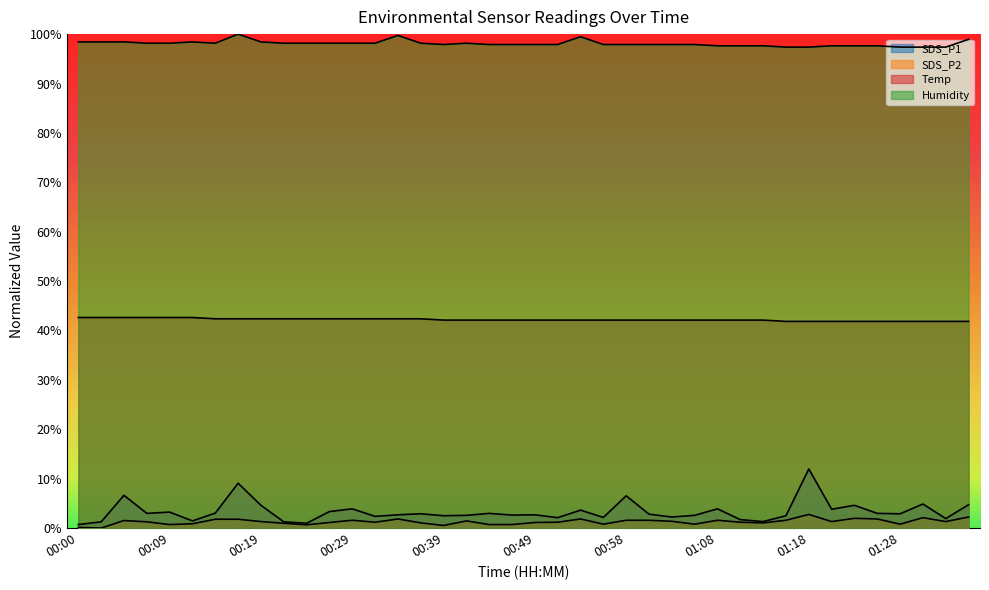

Which series has the largest range (max minus min)?

SDS_P1